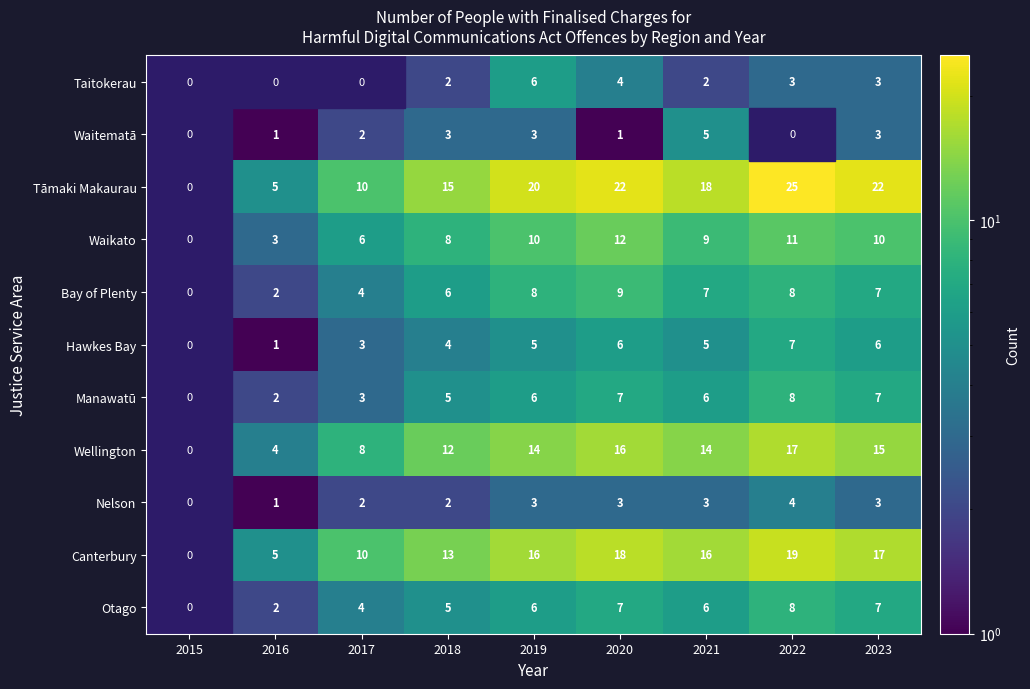

Which has a higher value, 2016 or 2017?

2017